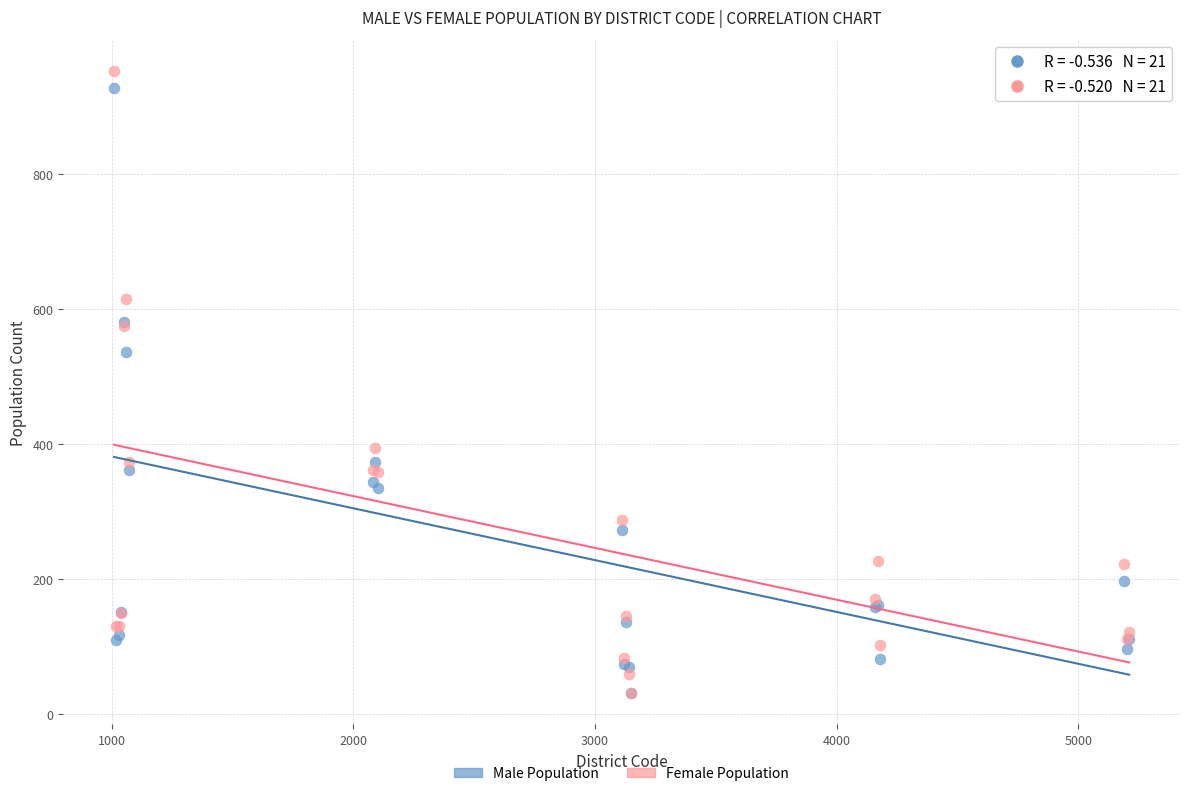

Which series has the largest Y range (max minus min)?

Female Population